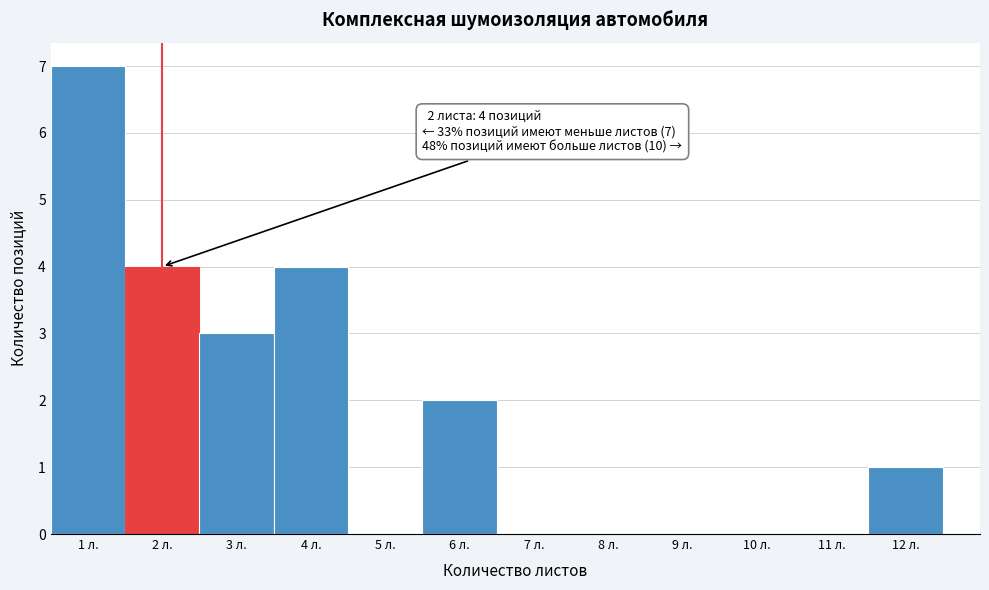

Over which range of the x-axis is the bar tallest?

0.5 to 1.5